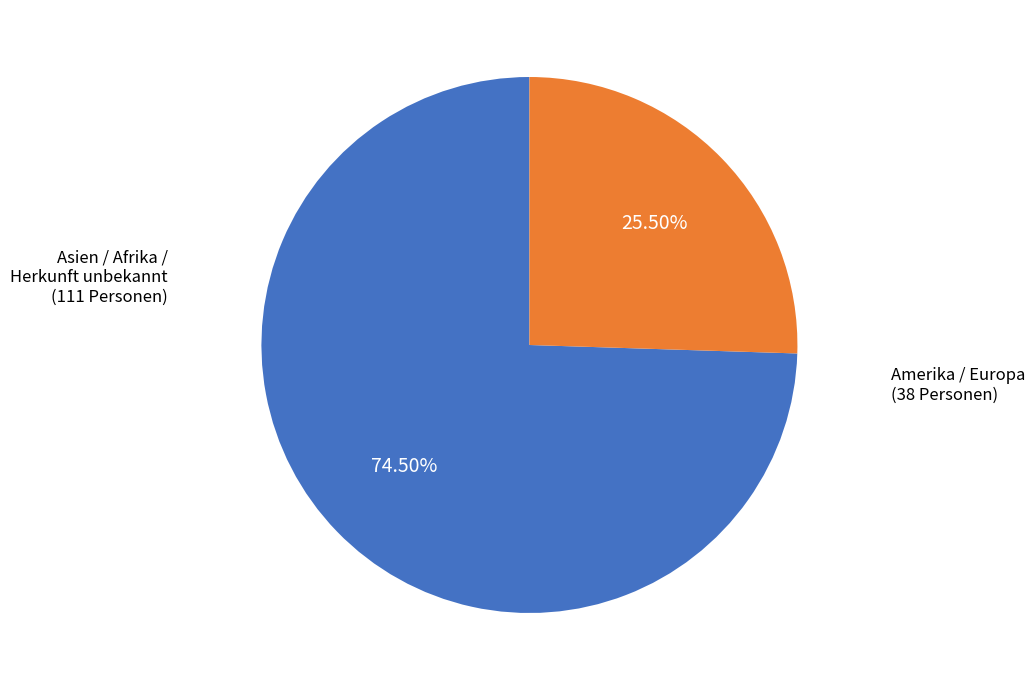

Rank the categories by value from highest to lowest.

Asien / Afrika / Herkunft unbekannt, Amerika / Europa